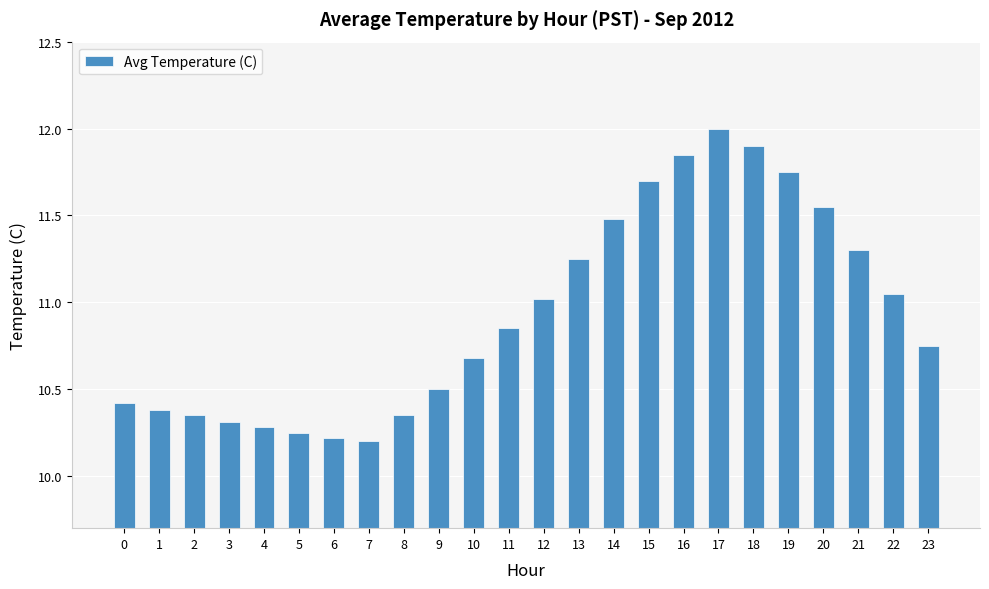

Is it true that the value at 0 is 16.0?

False